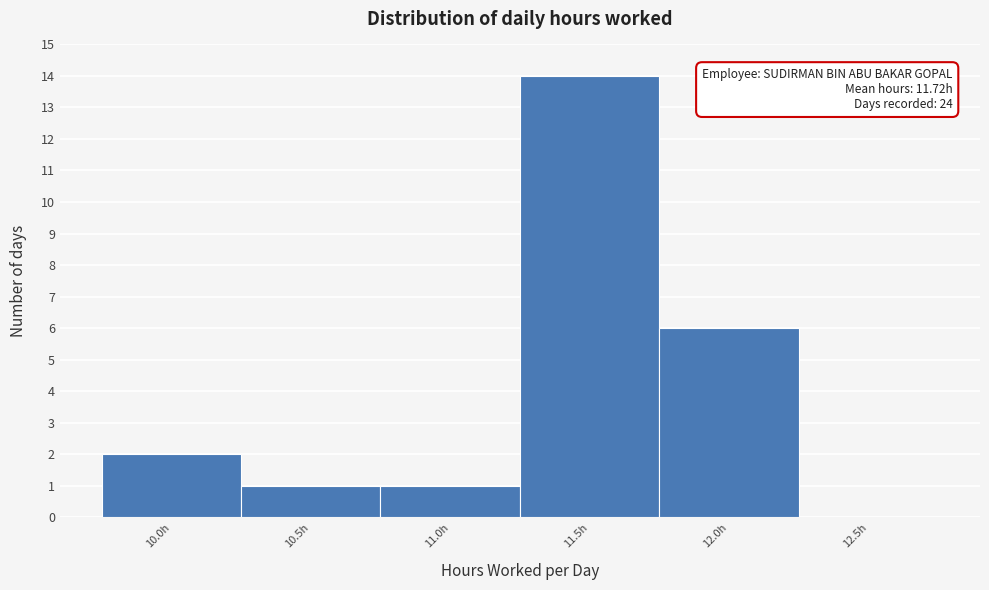

Reading left to right, transcribe all the data shown in this chart.

10.0h=2	10.5h=1	11.0h=1	11.5h=14	12.0h=6	12.5h=0